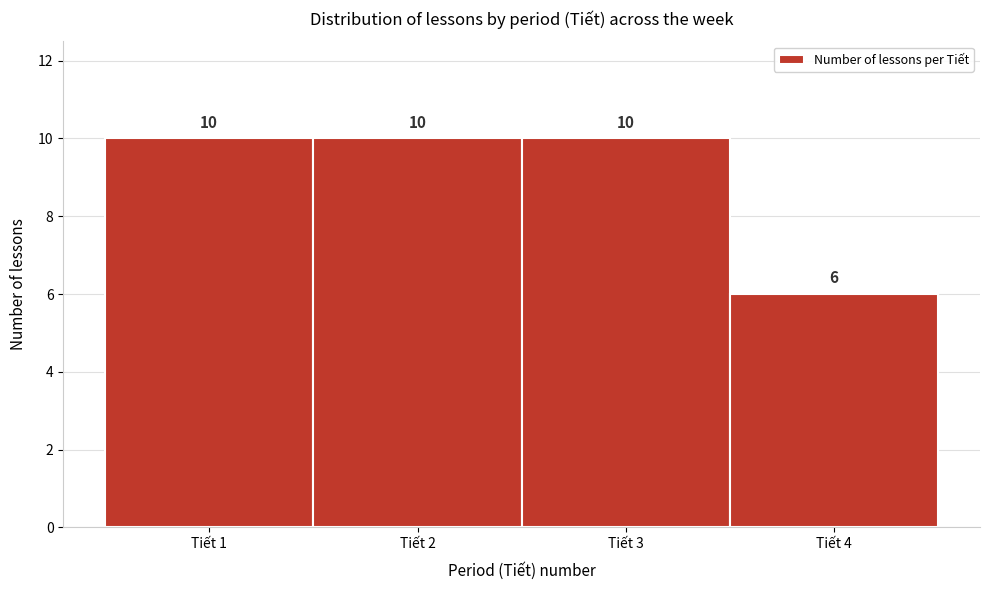

Reading left to right, list every bar in this chart as the range it spans on the x-axis followed by its height.

0.5 to 1.5: 10
1.5 to 2.5: 10
2.5 to 3.5: 10
3.5 to 4.5: 6